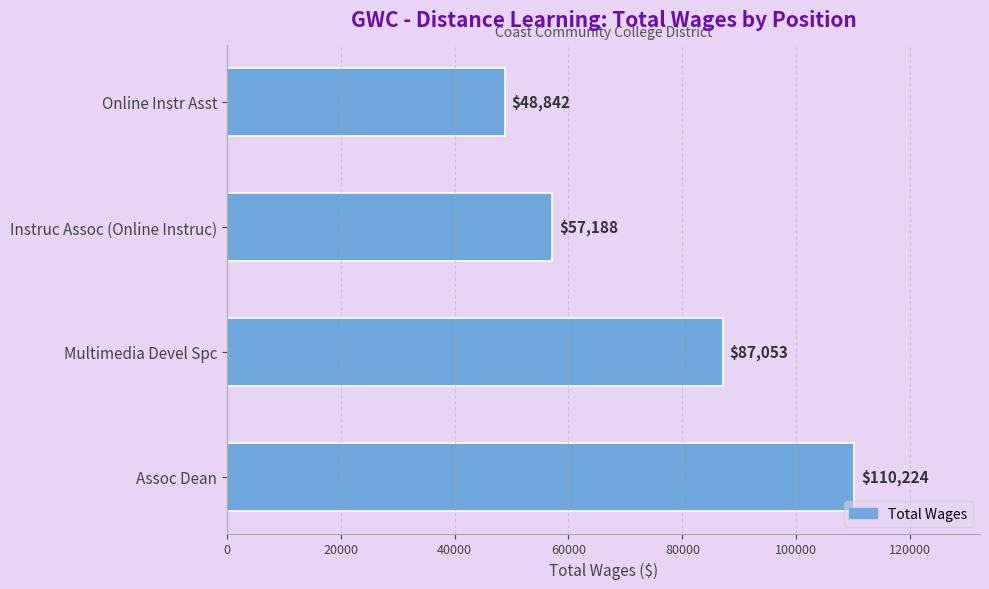

Reading bottom to top, list all the values displayed in this chart.

Assoc Dean=110224	Multimedia Devel Spc=87053	Instruc Assoc (Online Instruc)=57188	Online Instr Asst=48842